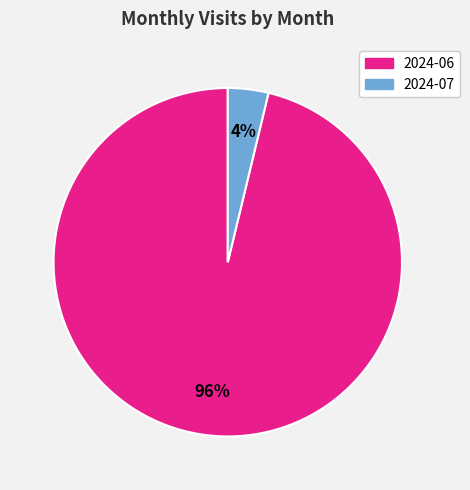

Which category has the smallest portion of the pie?

2024-07